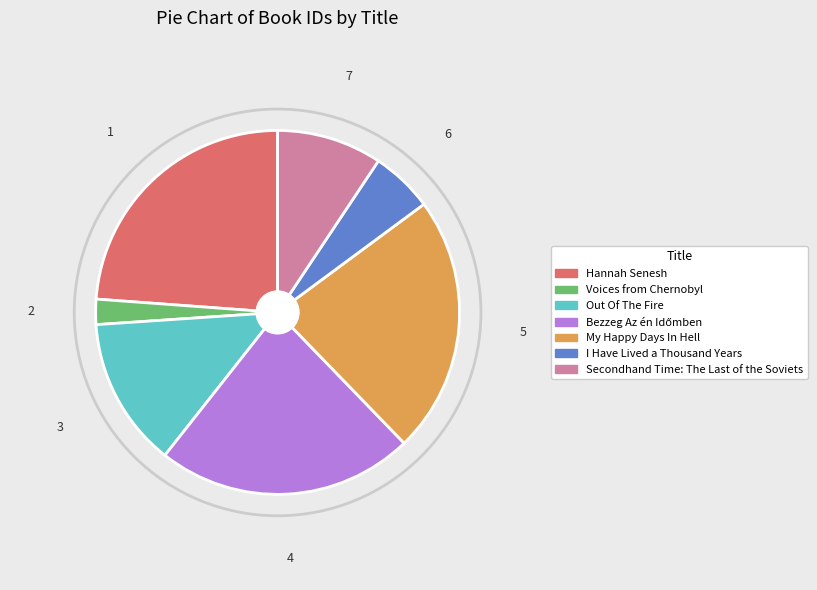

Is it true that I Have Lived a Thousand Years is 1% of the pie?

False